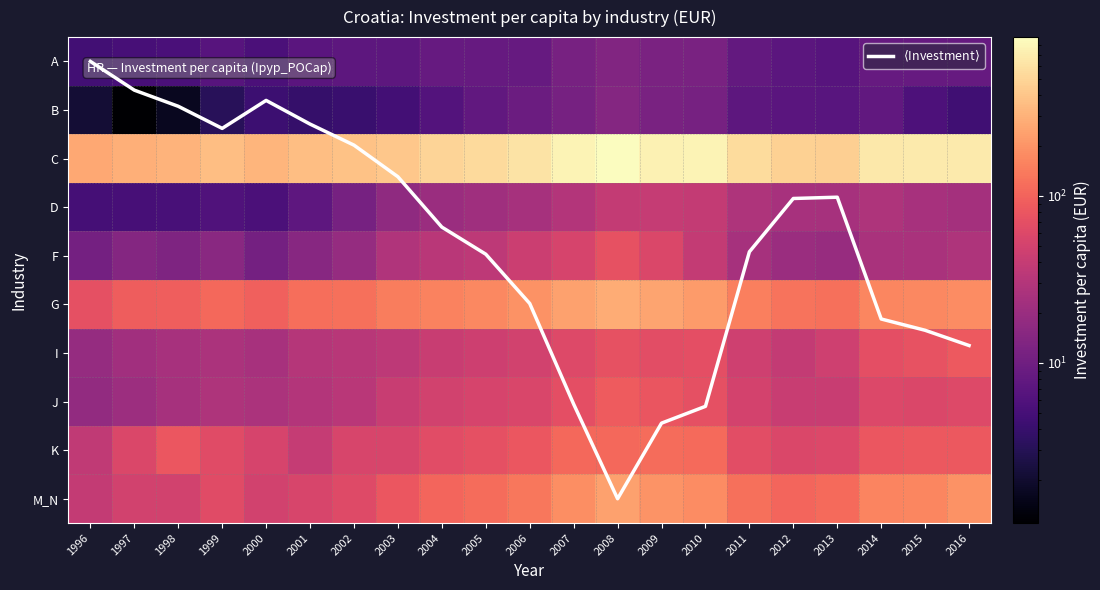

What is the approximate value of M_N at 2008?

237.8